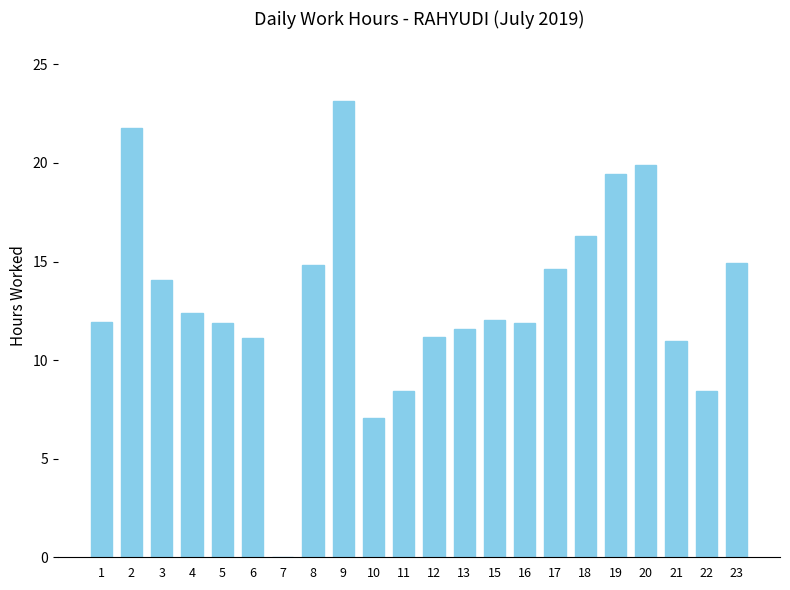

Are the bars grouped side by side (vs. stacked)?

No